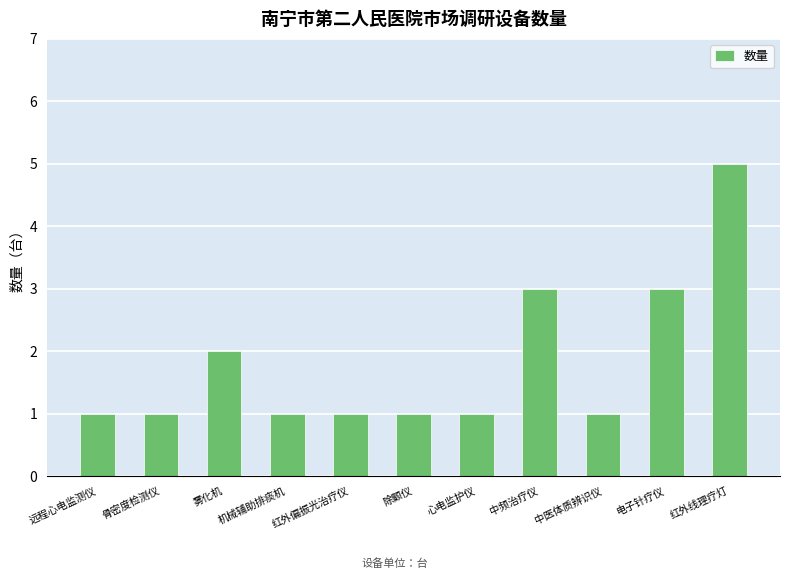

What is the label of the 5th bar from the right?

心电监护仪